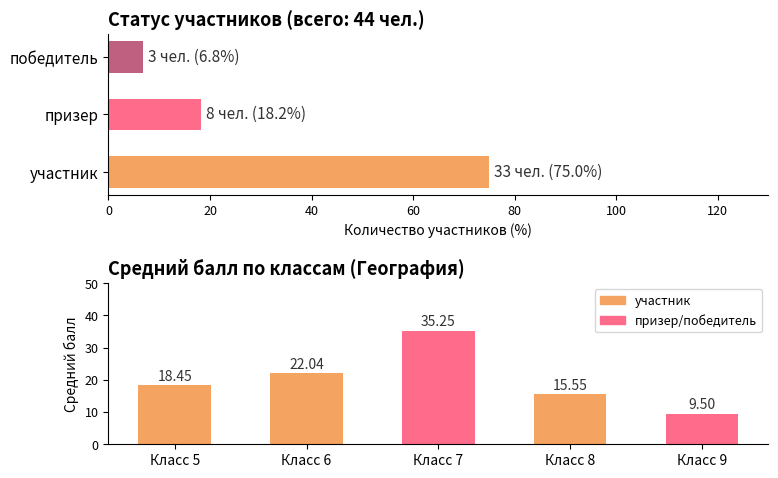

Is it true that the value at Класс 5 is 18.4?

True